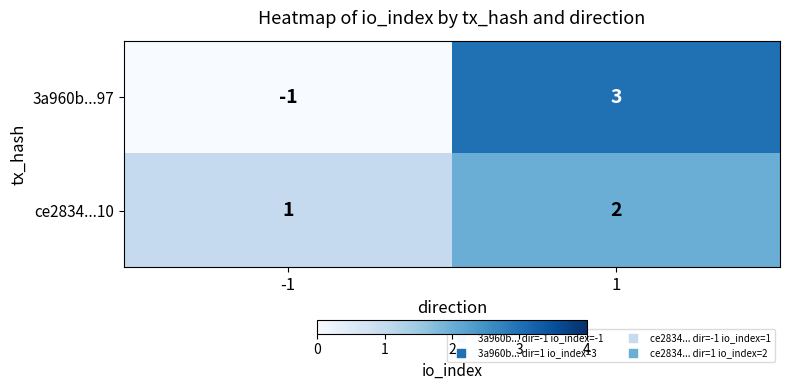

How many categories are shown in the chart?

2